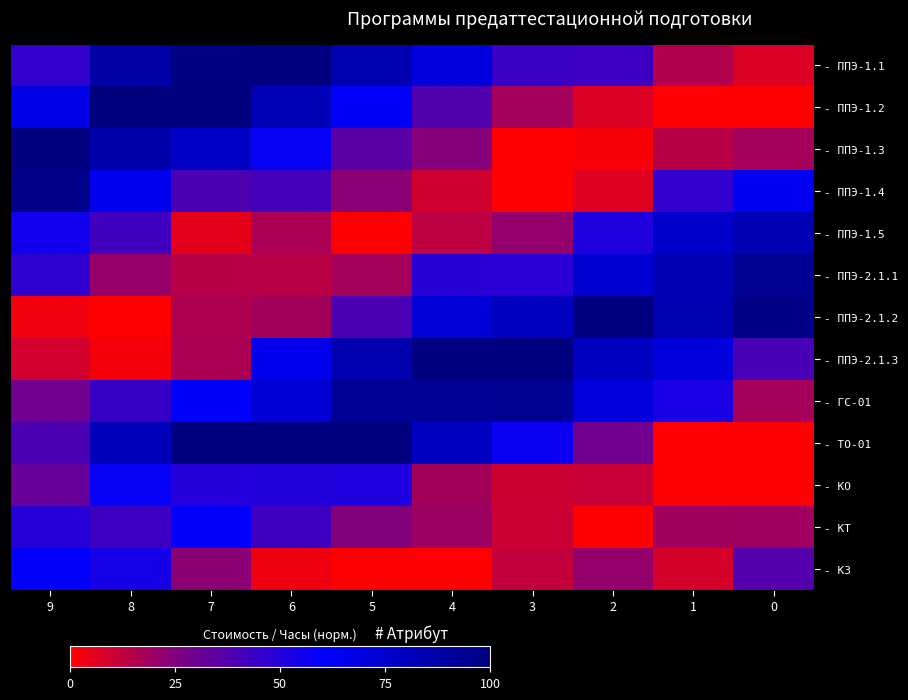

Reading left to right, what are all the values shown in this chart?

- ППЭ-1.1: 9=46.2	8=87.5	7=99.0	6=100.0	5=85.1	4=69.6	3=43.8	2=43.4	1=15.2	0=7.4
- ППЭ-1.2: 9=67.8	8=100.0	7=100.0	6=81.8	5=61.8	4=37.6	3=17.6	2=7.2	1=0.0	0=0.0
- ППЭ-1.3: 9=100.0	8=86.5	7=77.5	6=58.0	5=35.9	4=24.2	3=0.0	2=1.3	1=14.1	0=17.7
- ППЭ-1.4: 9=96.4	8=65.9	7=39.0	6=41.3	5=23.1	4=9.6	3=0.0	2=6.4	1=46.4	0=63.8
- ППЭ-1.5: 9=55.4	8=42.0	7=5.4	6=16.5	5=0.0	4=13.3	3=21.1	2=51.4	1=76.1	0=83.1
- ППЭ-2.1.1: 9=46.5	8=20.4	7=14.3	6=13.9	5=17.7	4=48.7	3=48.4	2=73.7	1=83.3	0=94.2
- ППЭ-2.1.2: 9=3.1	8=0.0	7=15.7	6=18.2	5=39.3	4=71.5	3=78.9	2=100.0	1=84.3	0=97.8
- ППЭ-2.1.3: 9=9.0	8=2.3	7=16.5	6=65.3	5=85.1	4=100.0	3=100.0	2=80.0	1=70.8	0=39.7
- ГС-01: 9=29.3	8=44.6	7=60.5	6=73.4	5=92.7	4=93.2	3=93.6	2=70.1	1=52.9	0=17.9
- ТО-01: 9=39.4	8=81.1	7=100.0	6=100.0	5=100.0	4=79.1	3=56.9	2=29.5	1=0.0	0=0.0
- КО: 9=32.0	8=57.9	7=49.7	6=50.2	5=51.5	4=18.2	3=10.0	2=11.0	1=0.0	0=0.0
- КТ: 9=48.9	8=43.7	7=59.1	6=43.2	5=24.2	4=19.5	3=10.3	2=0.0	1=18.4	0=19.0
- КЗ: 9=60.7	8=53.6	7=23.0	6=3.4	5=0.0	4=0.0	3=11.8	2=21.4	1=8.4	0=37.2